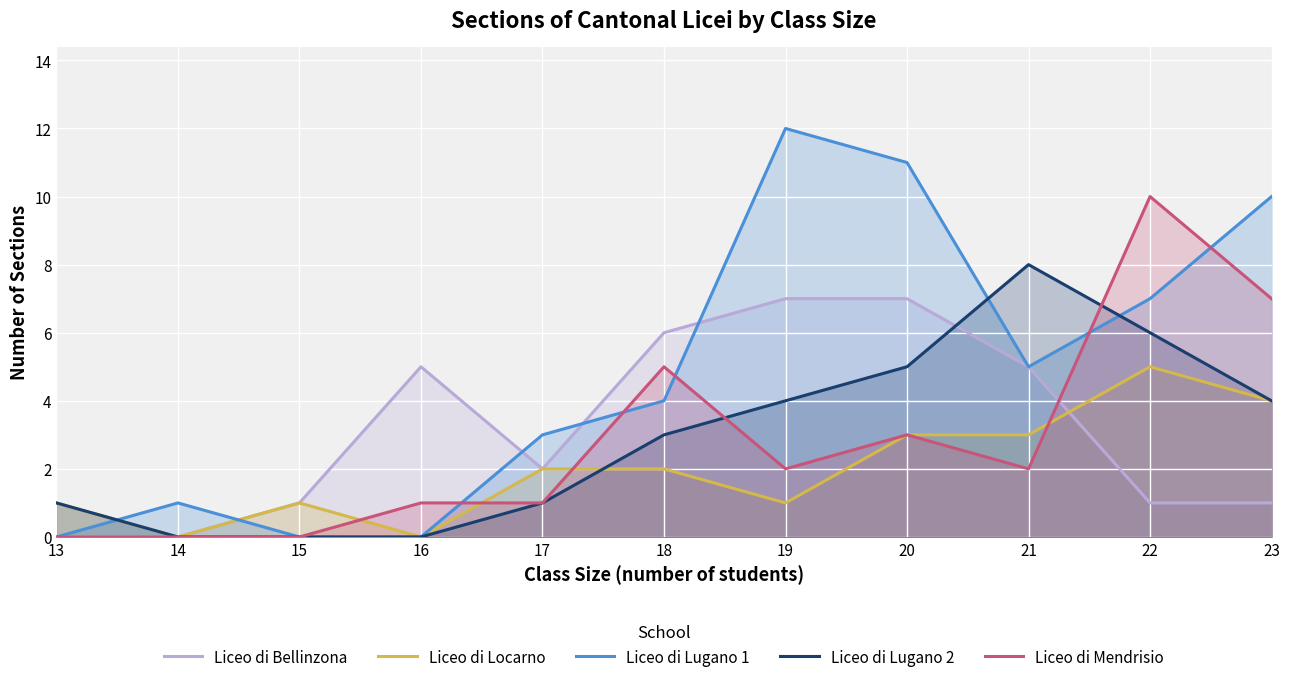

Where does the Liceo di Mendrisio series first go above 2?

18